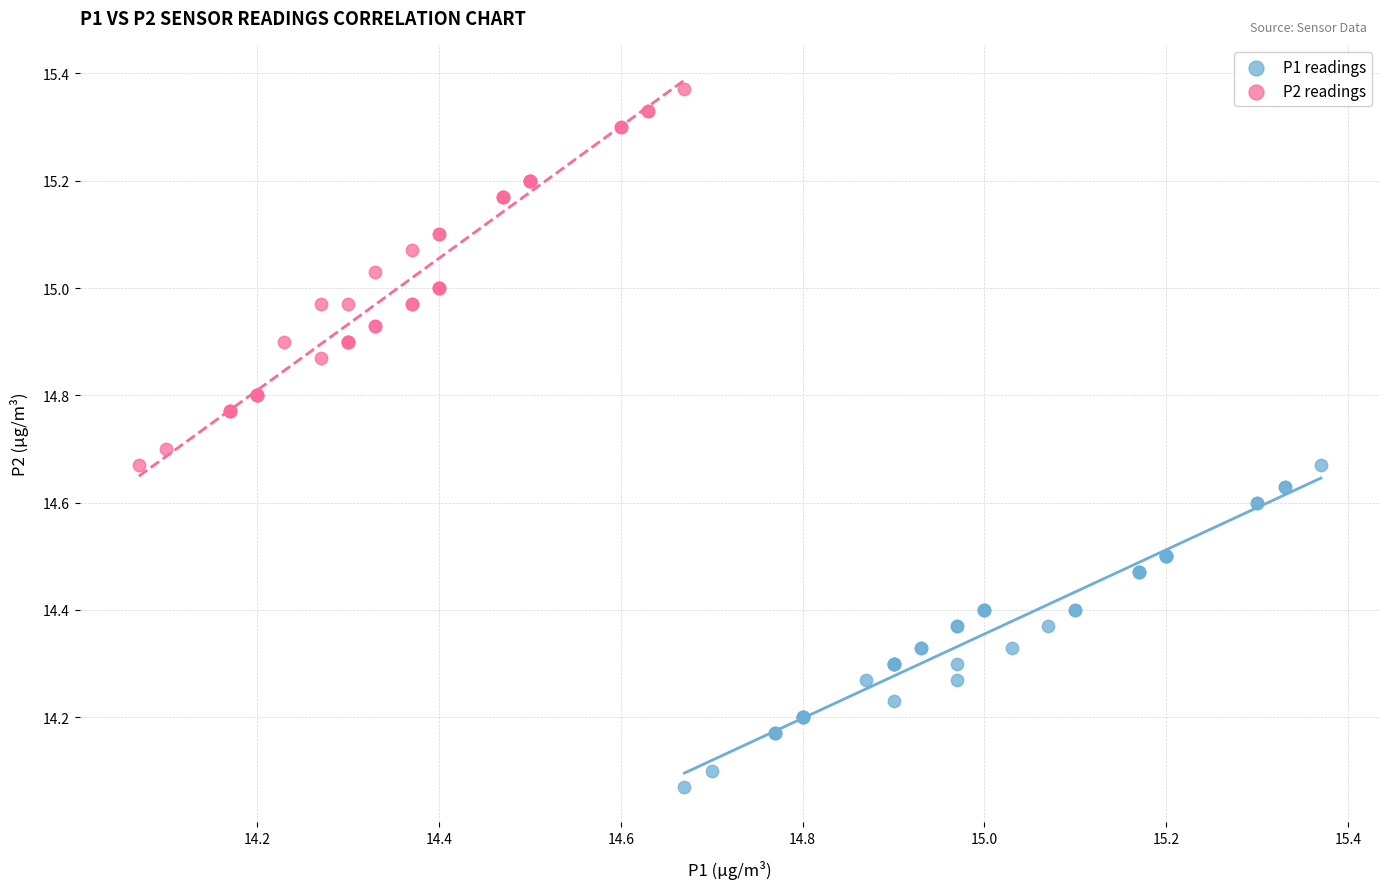

Which series contains the lowest Y value?

P1 readings